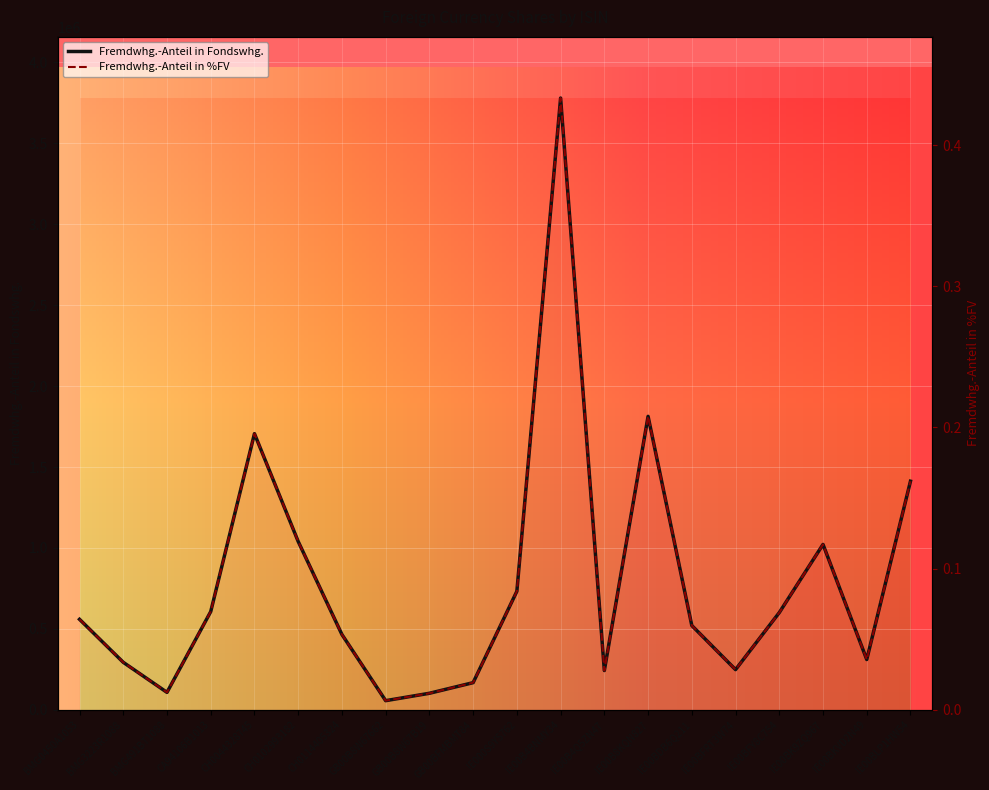

What is the sum of all Fremdwhg.-Anteil in Fondswhg. values?

15789832.1